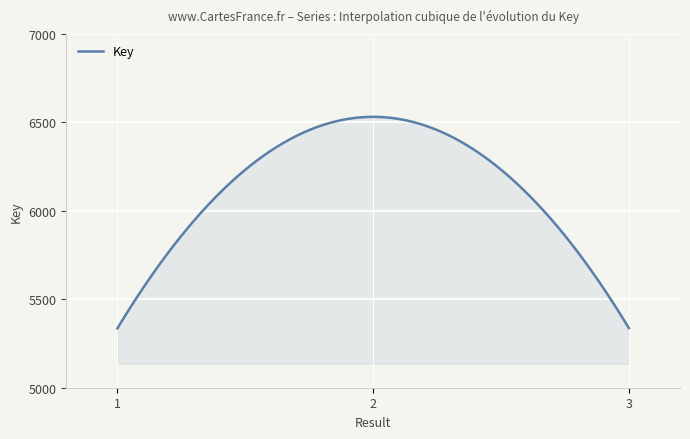

What is the minimum value shown in the chart?

5336.0